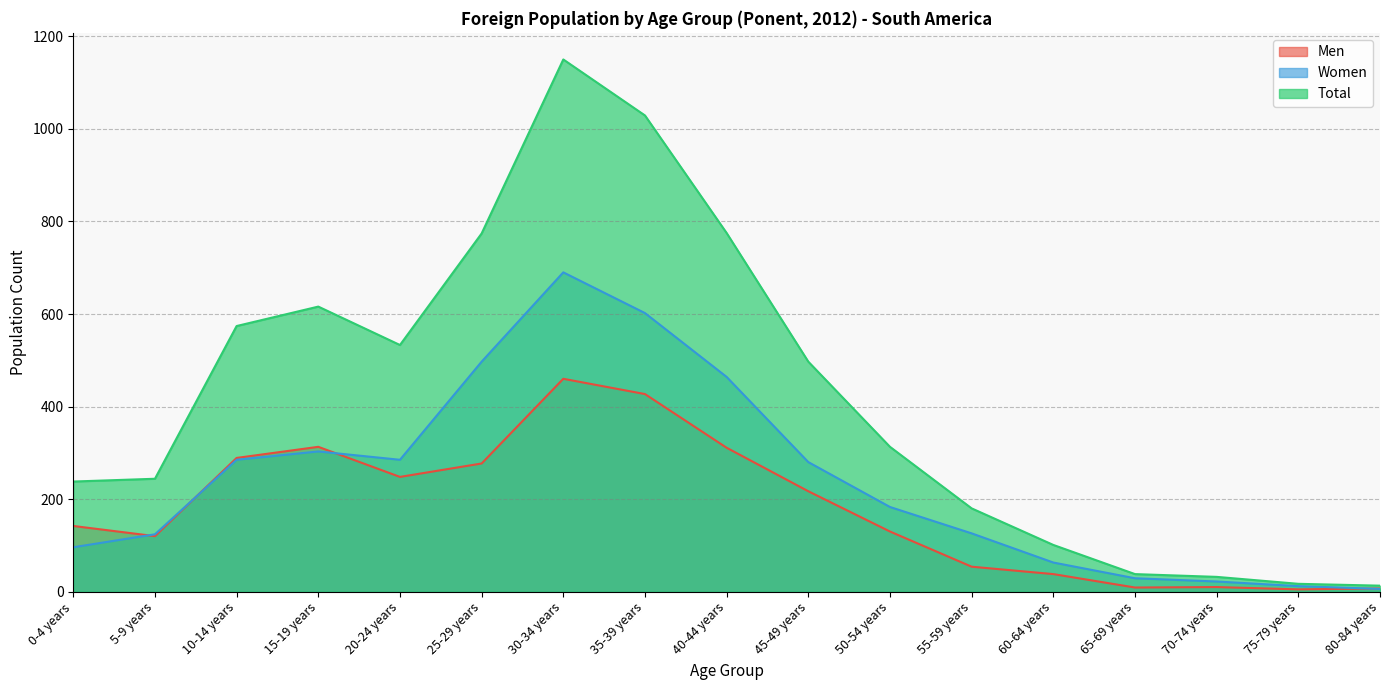

At which category is the sum across all series the highest?

30-34 years